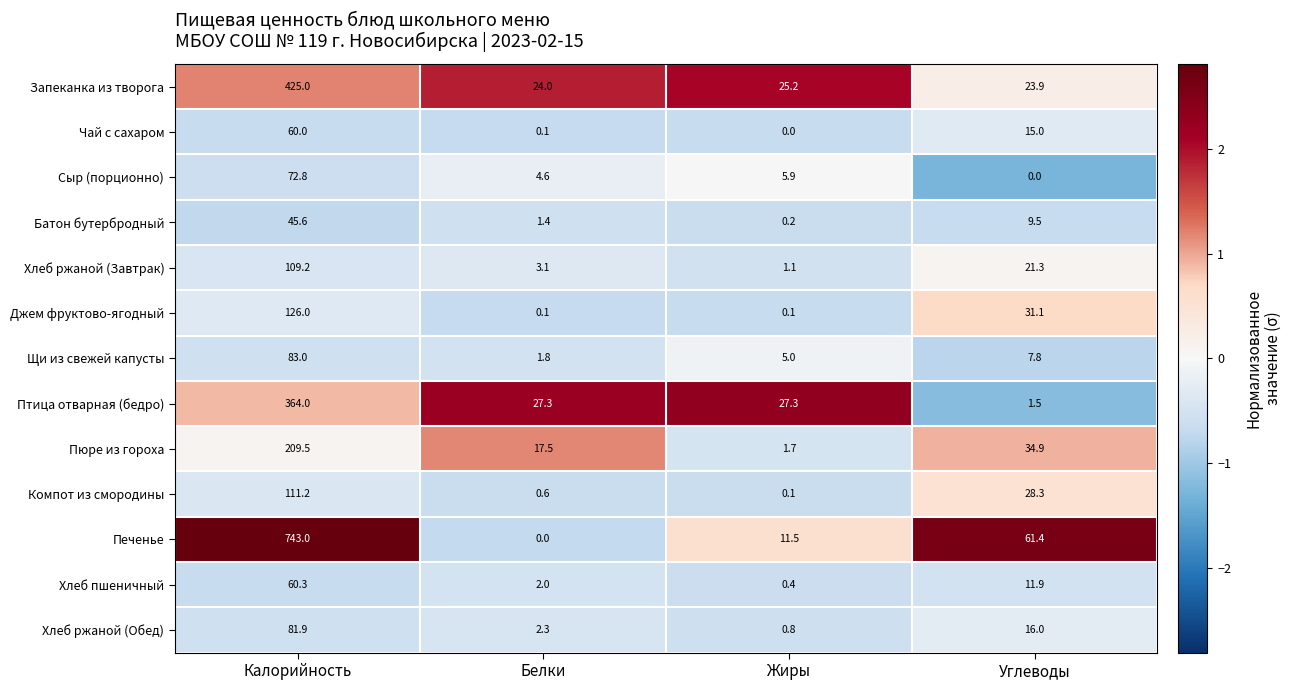

Which category has the highest value in the Щи из свежей капусты series?

Калорийность